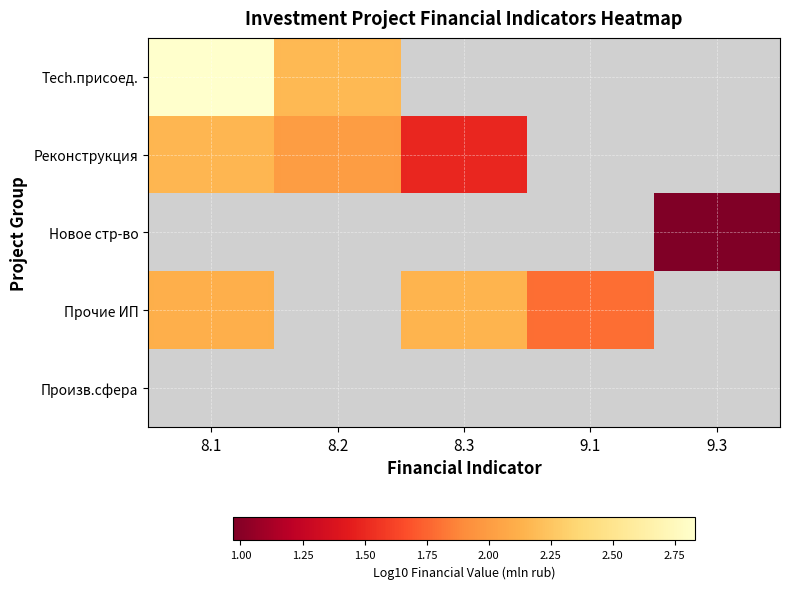

At which label is Прочие ИП closest to 1?

9.1